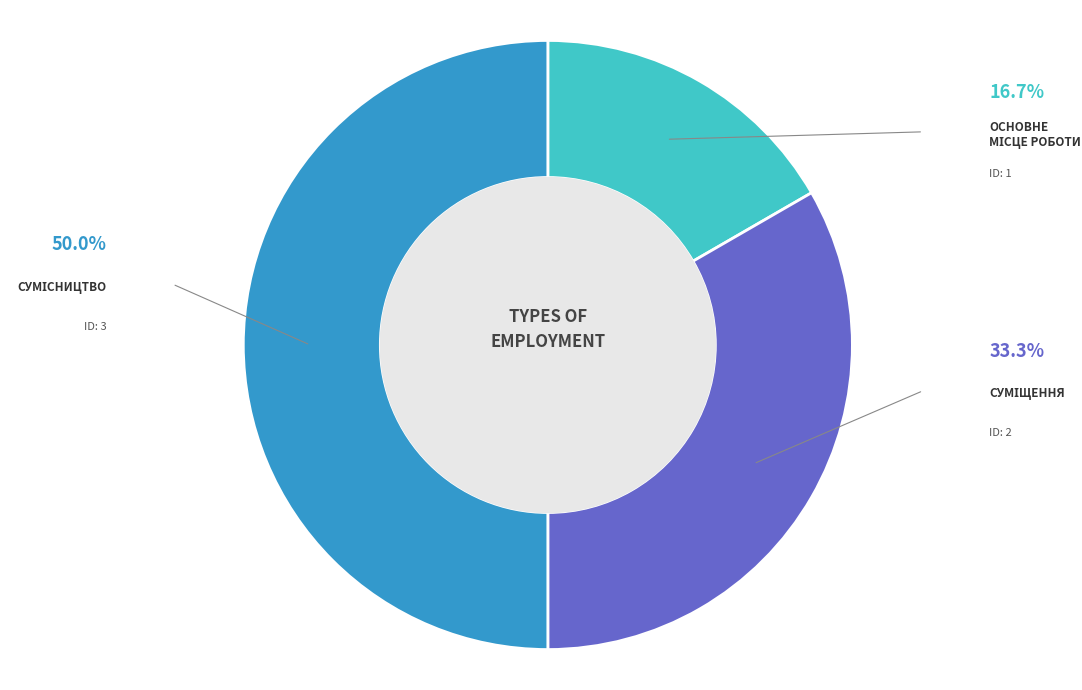

How many slices are in this pie chart?

3